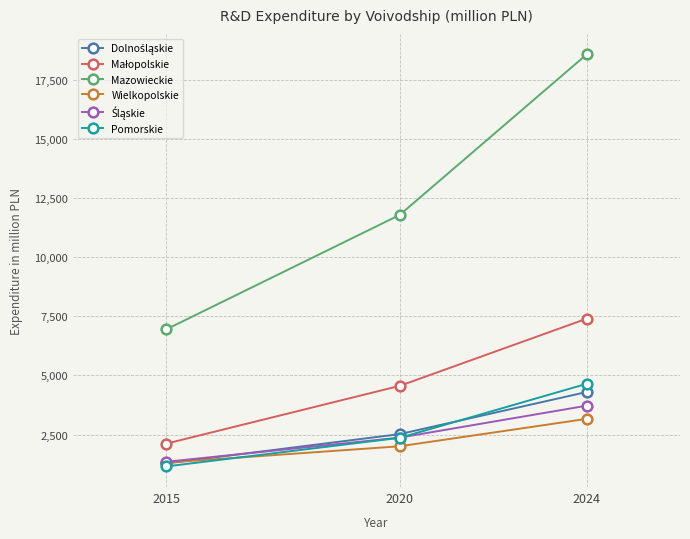

The Pomorskie series shows 1429.8 at 2024. True or false?

False